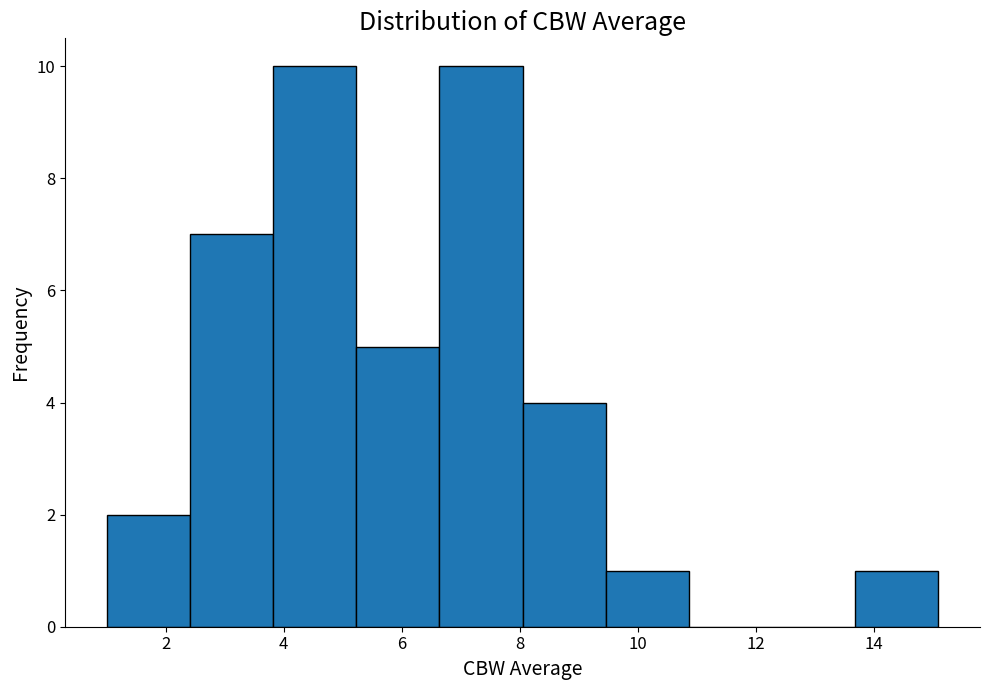

Reading left to right, list every bar in this chart as the range it spans on the x-axis followed by its height. Neither the bar edges nor the heights are printed on the chart, so give them approximately, as read against the axes.

1.0 to 2.4: 2
2.4 to 3.8: 7
3.8 to 5.2: 10
5.2 to 6.6: 5
6.6 to 8.0: 10
8.0 to 9.4: 4
9.4 to 10.8: 1
10.8 to 12.2: 0
12.2 to 13.6: 0
13.6 to 15.2: 1